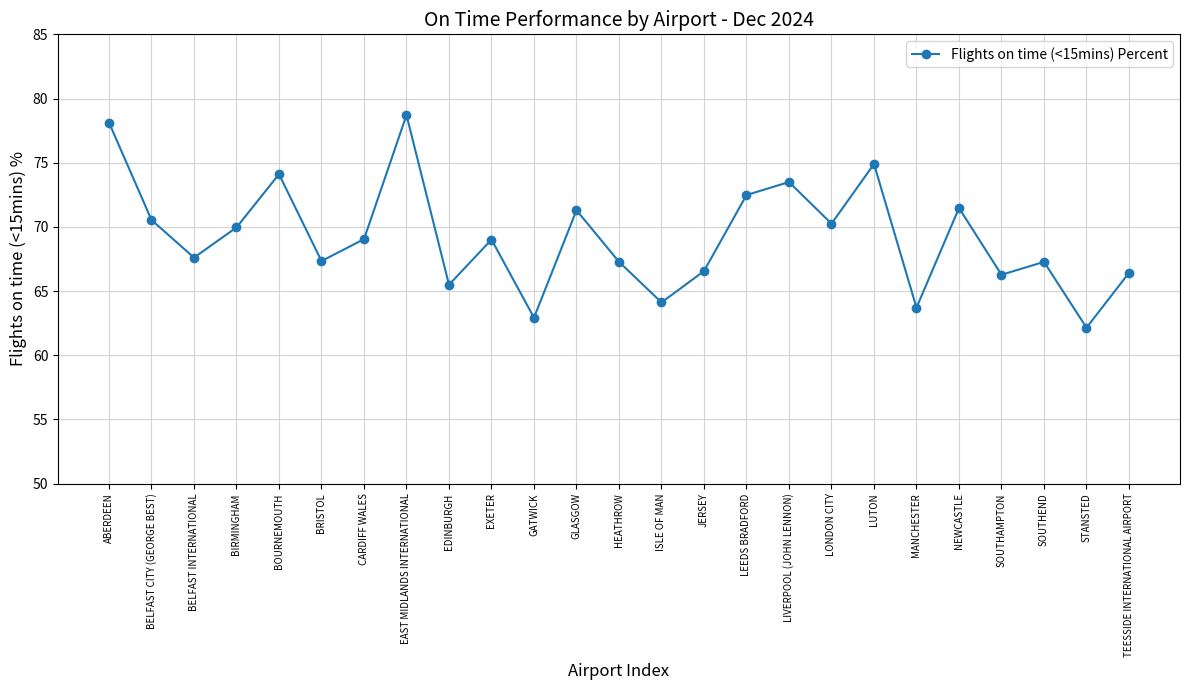

Read the value at STANSTED.

62.1